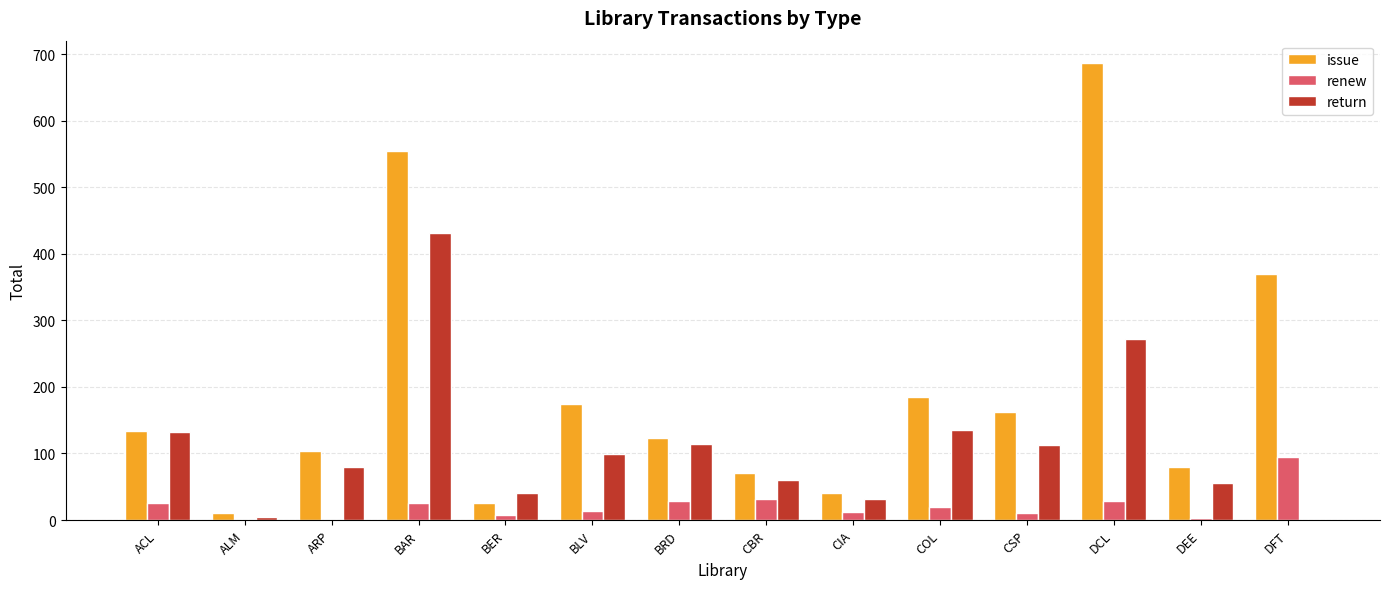

At which category does the chart reach its peak across all series?

DCL